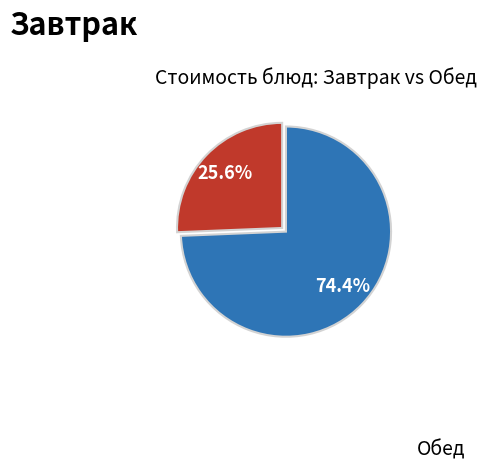

Is there any slice that represents more than half of the pie?

Yes